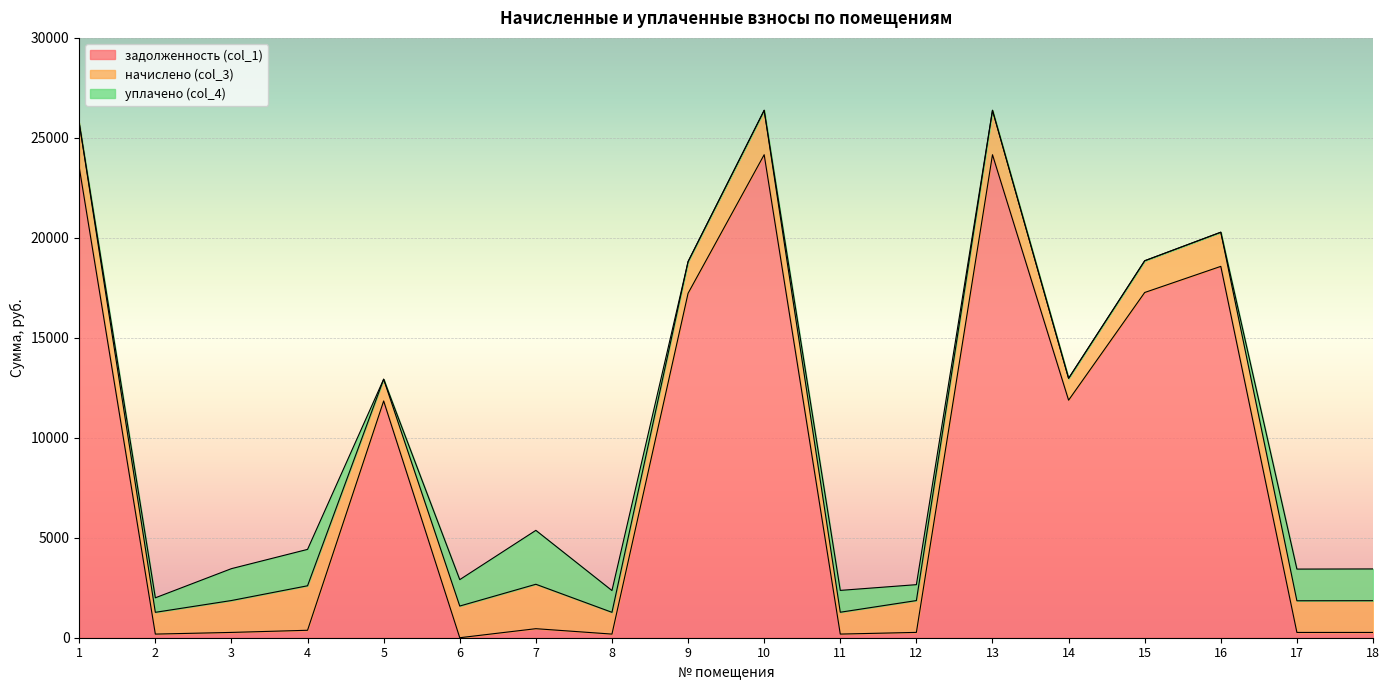

Reading left to right, what are all the values shown in this chart?

задолженность (col_1): 1=23526.3	2=181.5	3=265.2	4=372.5	5=11840.8	6=0.0	7=451.8	8=181.5	9=17227.1	10=24157.0	11=182.1	12=266.7	13=24157.0	14=11880.5	15=17266.2	16=18573.0	17=264.1	18=264.3
начислено (col_3): 1=2214.4	2=1088.9	3=1595.2	4=2225.3	5=1088.9	6=1584.3	7=2221.6	8=1088.9	9=1584.3	10=2221.6	11=1092.6	12=1591.6	13=2221.6	14=1092.6	15=1587.9	16=1708.1	17=1584.3	18=1587.9
уплачено (col_4): 1=0.0	2=725.9	3=1594.5	4=1820.0	5=0.0	6=1321.2	7=2696.2	8=1088.9	9=0.0	10=0.0	11=1092.6	12=795.7	13=0.0	14=0.0	15=0.0	16=0.0	17=1584.3	18=1587.9